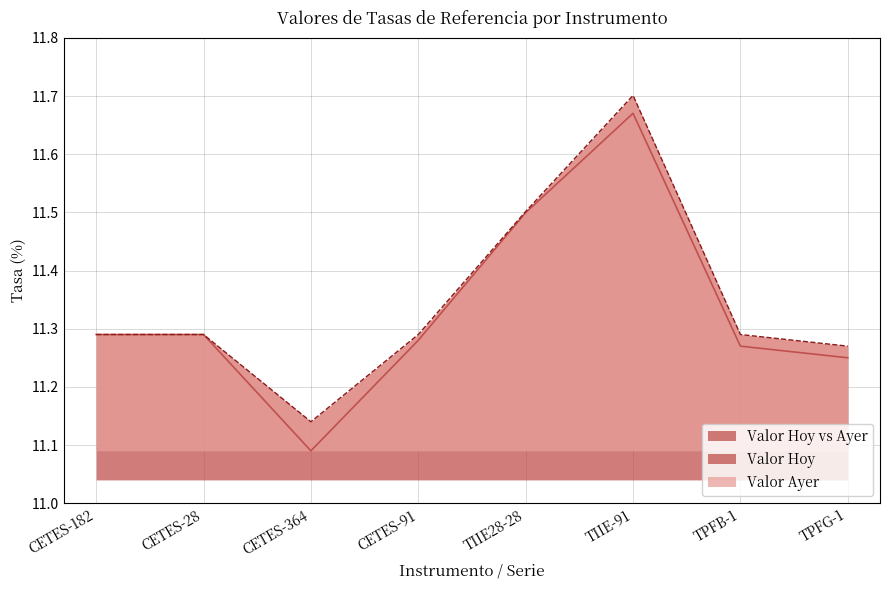

Count the number of data series in this chart.

2